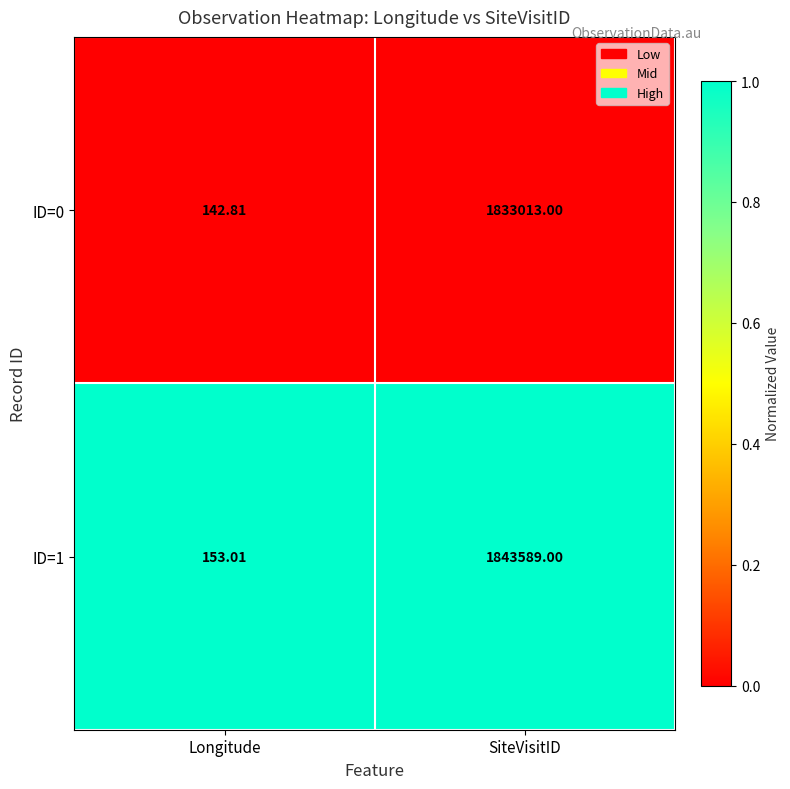

Which label corresponds to the smallest value in the chart?

Longitude